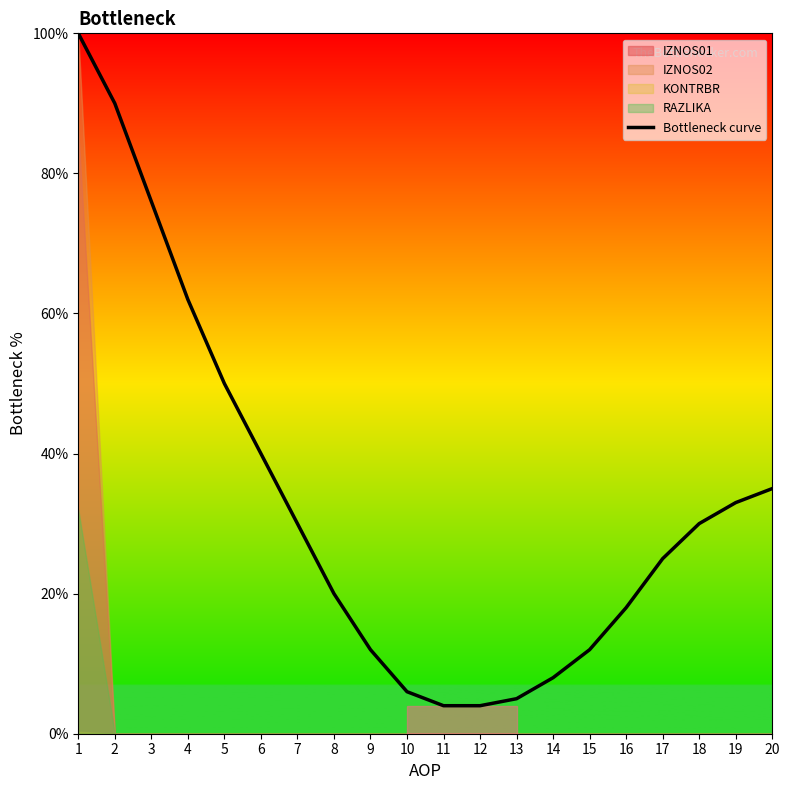

What is the greatest value displayed?

100